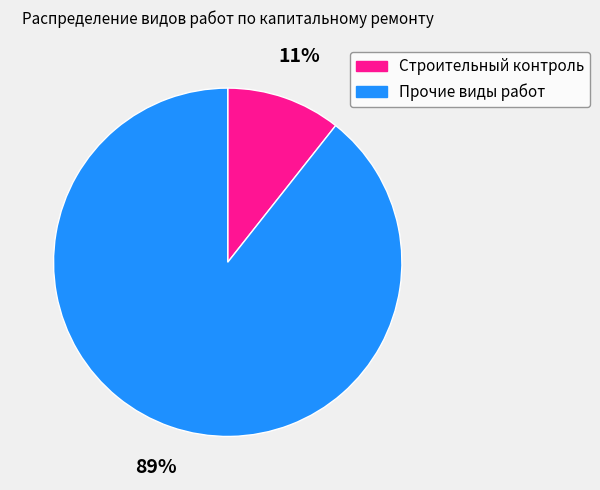

How many slices are in this pie chart?

2